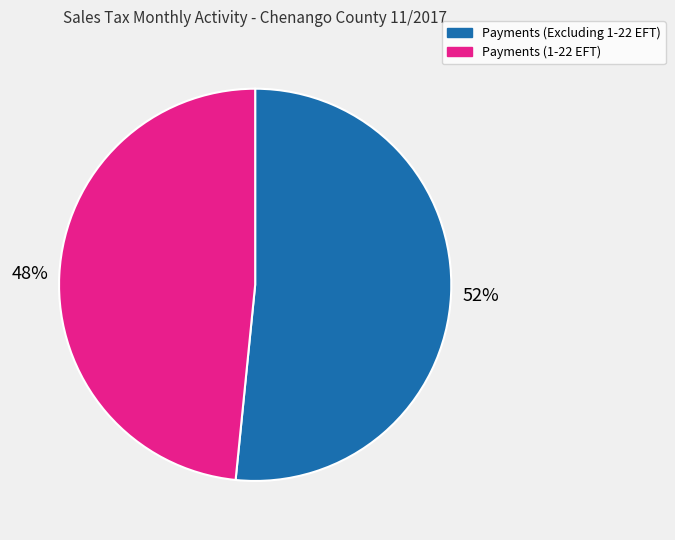

Is it true that Payments (Excluding 1-22 EFT) is 52% of the pie?

True